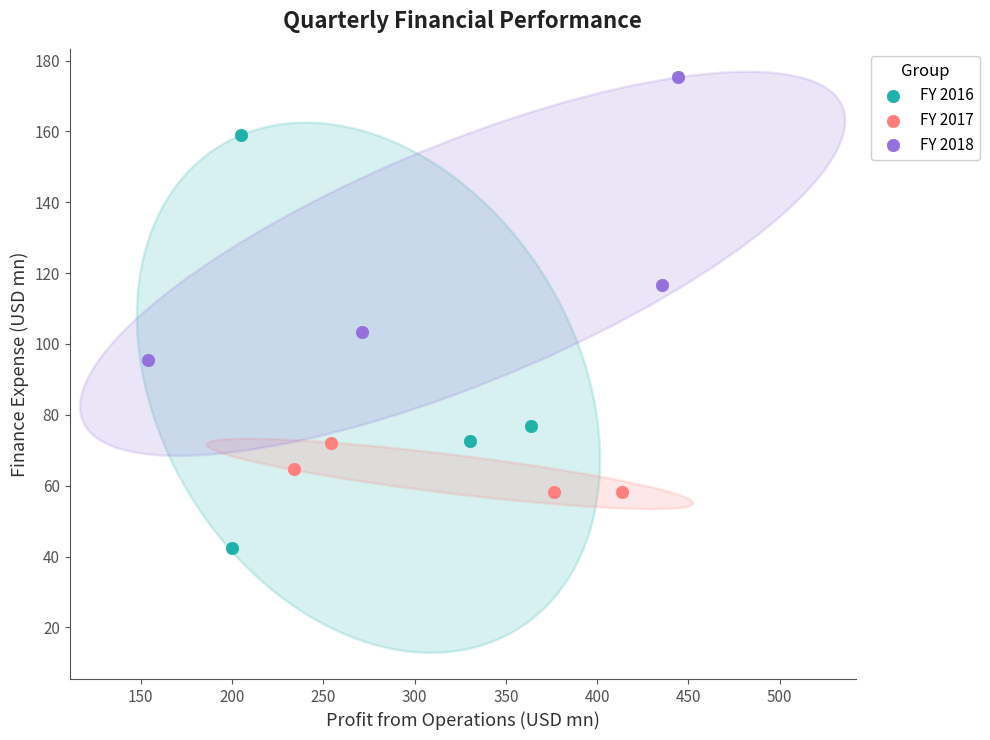

Which series reaches the minimum Y coordinate?

FY 2016